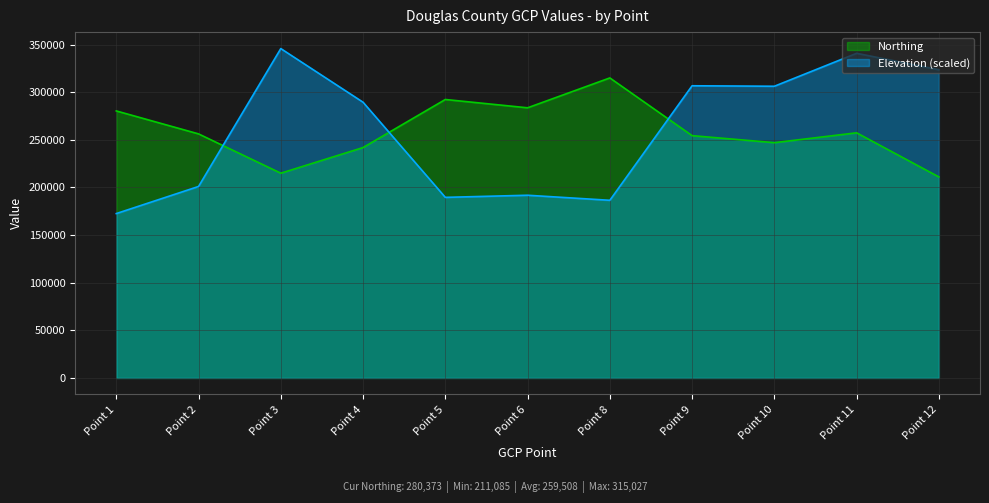

At how many categories does at least one series exceed 274087?

10